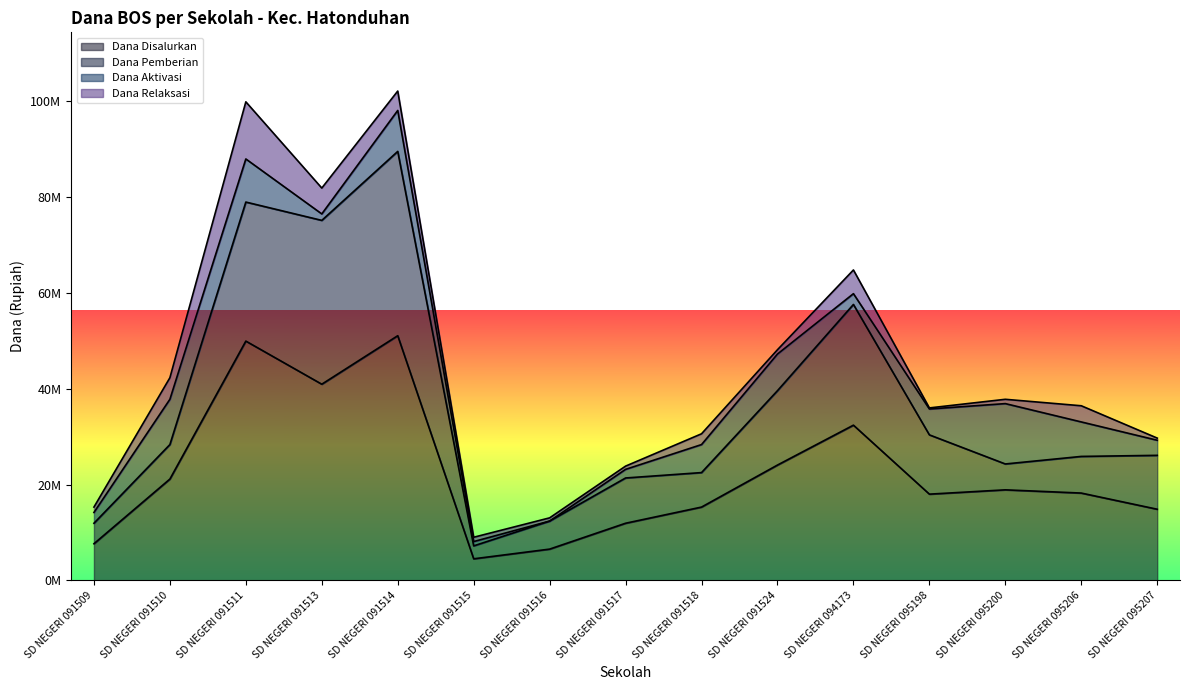

What is the sum of all Dana Pemberian values?

551250000